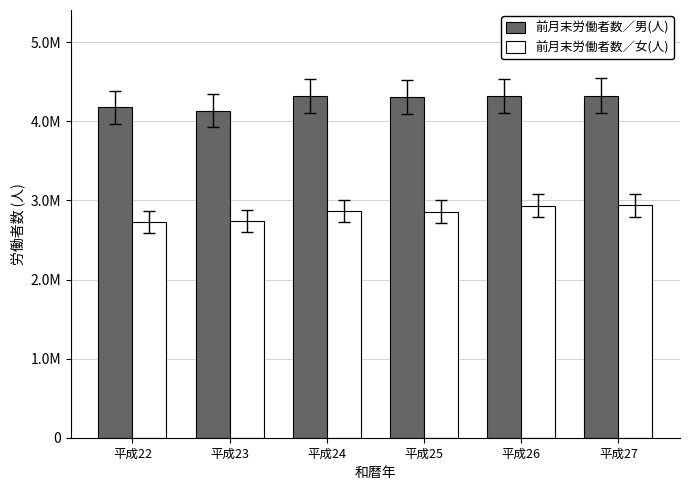

Rank the series by their average value, from highest to lowest.

前月末労働者数／男(人), 前月末労働者数／女(人)